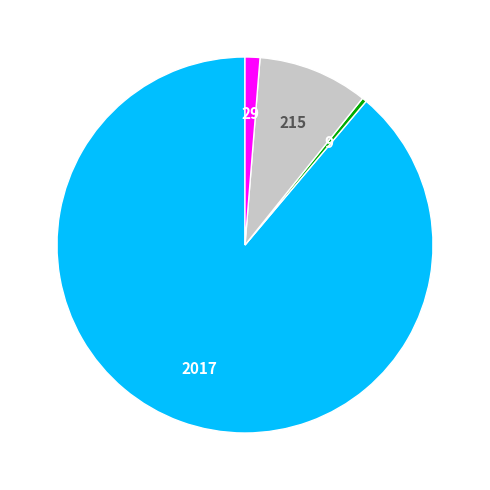

Is there a majority slice in this chart?

Yes